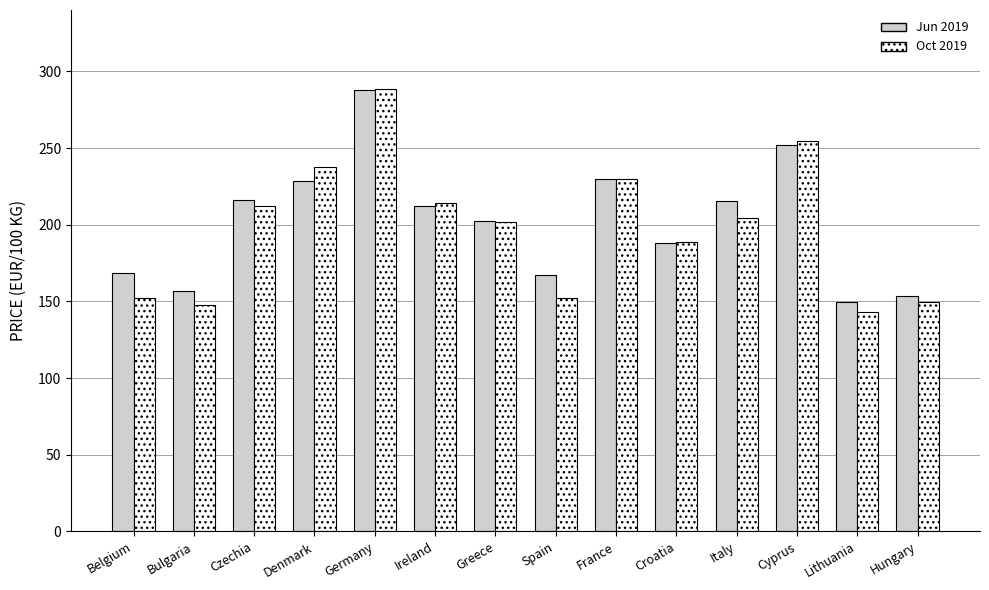

At which label does Jun 2019 reach its peak?

Germany